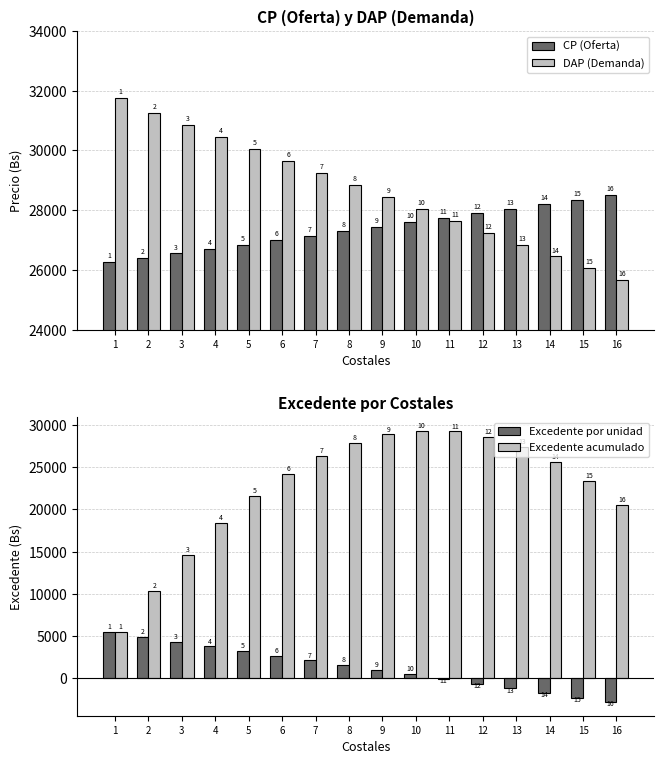

Which series changed the most between 9 and 14?

Excedente acumulado